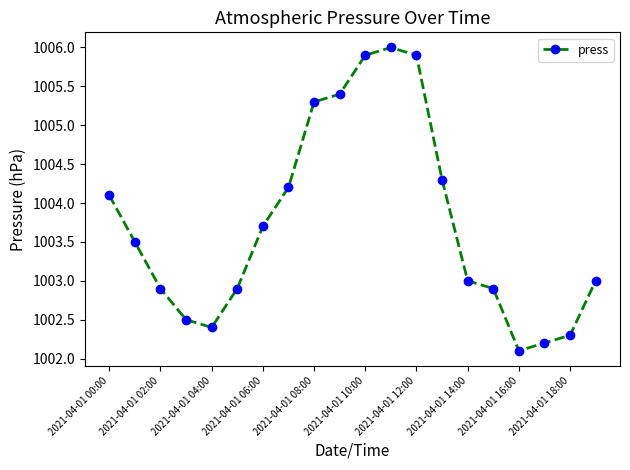

Reading left to right, transcribe all the data shown in this chart.

1004.1	1003.5	1002.9	1002.5	1002.4	1002.9	1003.7	1004.2	1005.3	1005.4	1005.9	1006.0	1005.9	1004.3	1003.0	1002.9	1002.1	1002.2	1002.3	1003.0